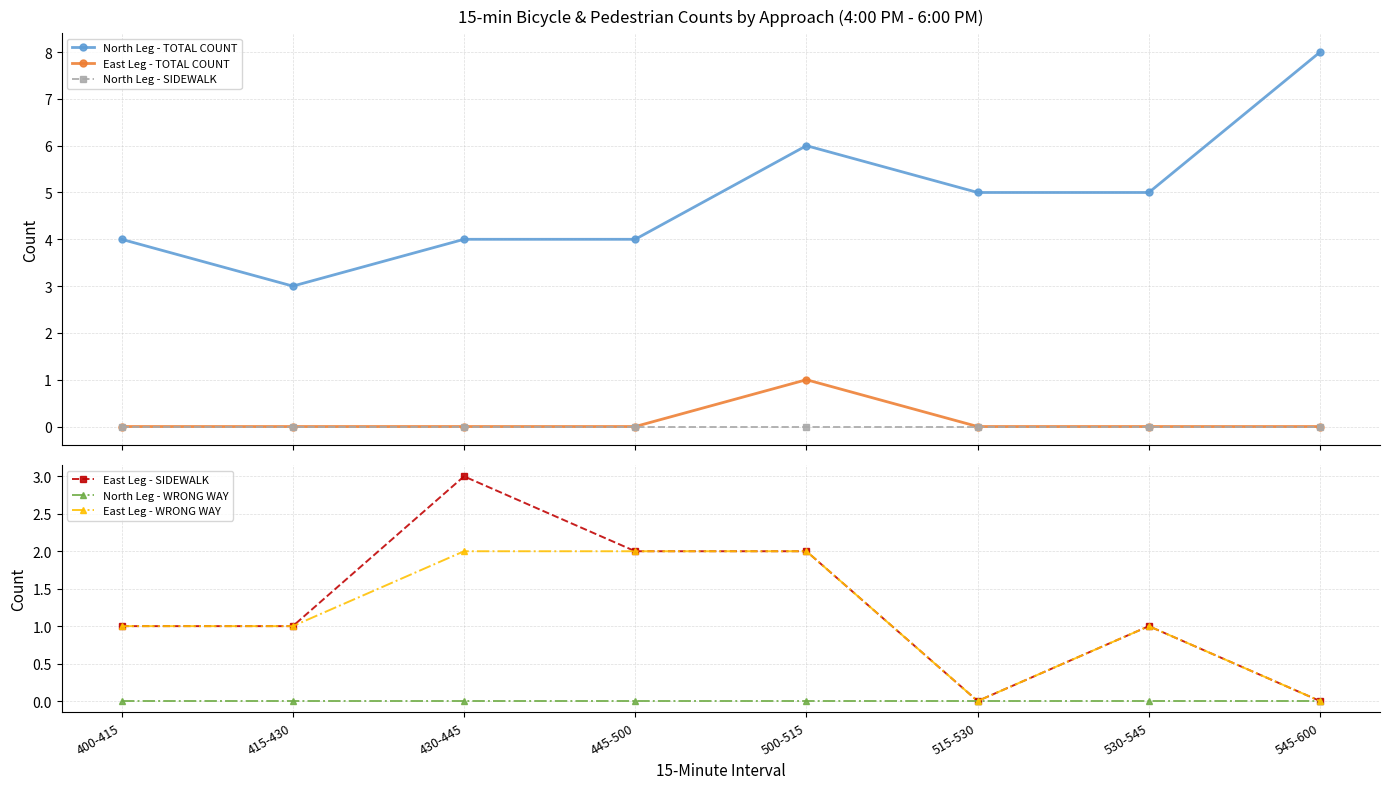

What is the average value of the North Leg - TOTAL COUNT series?

5